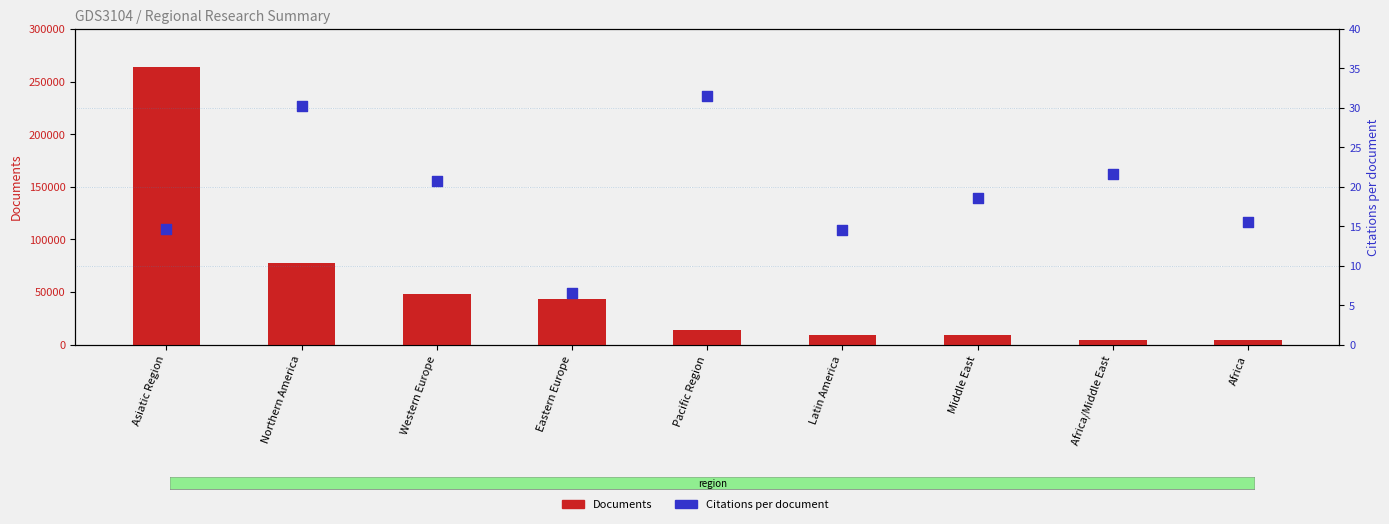

Which series has the largest total across all categories?

Documents